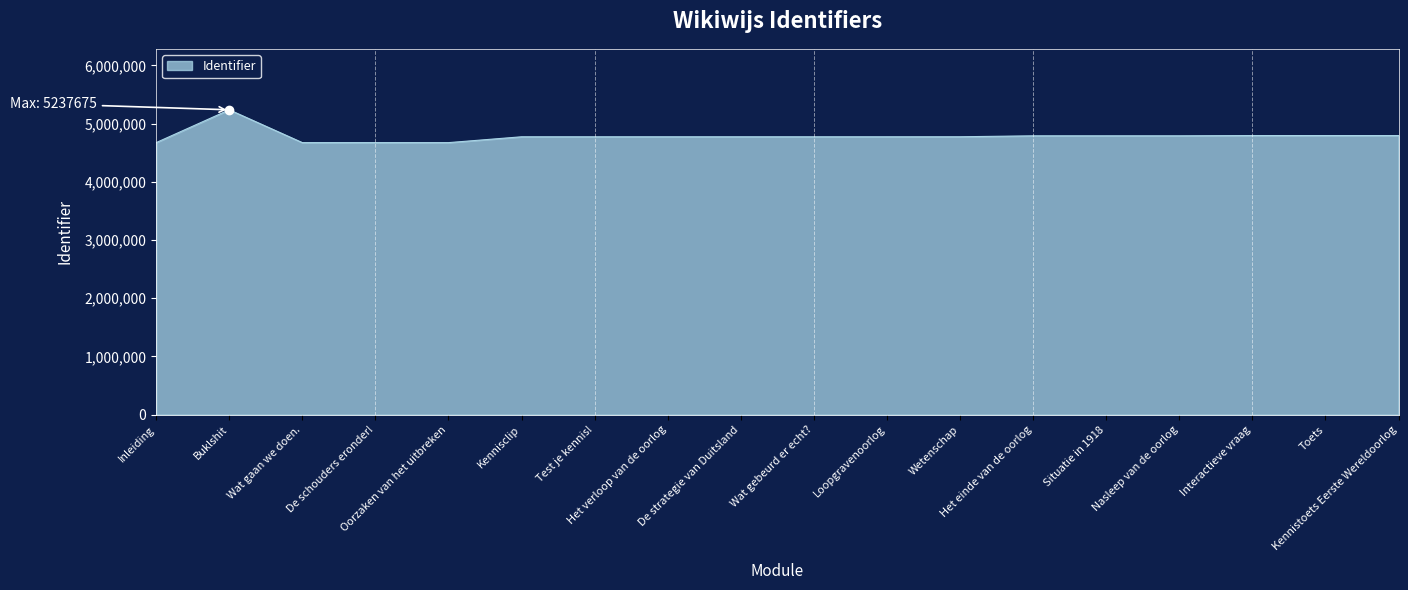

What is the ratio of the value at Buklshit to the value at Inleiding?

1.1